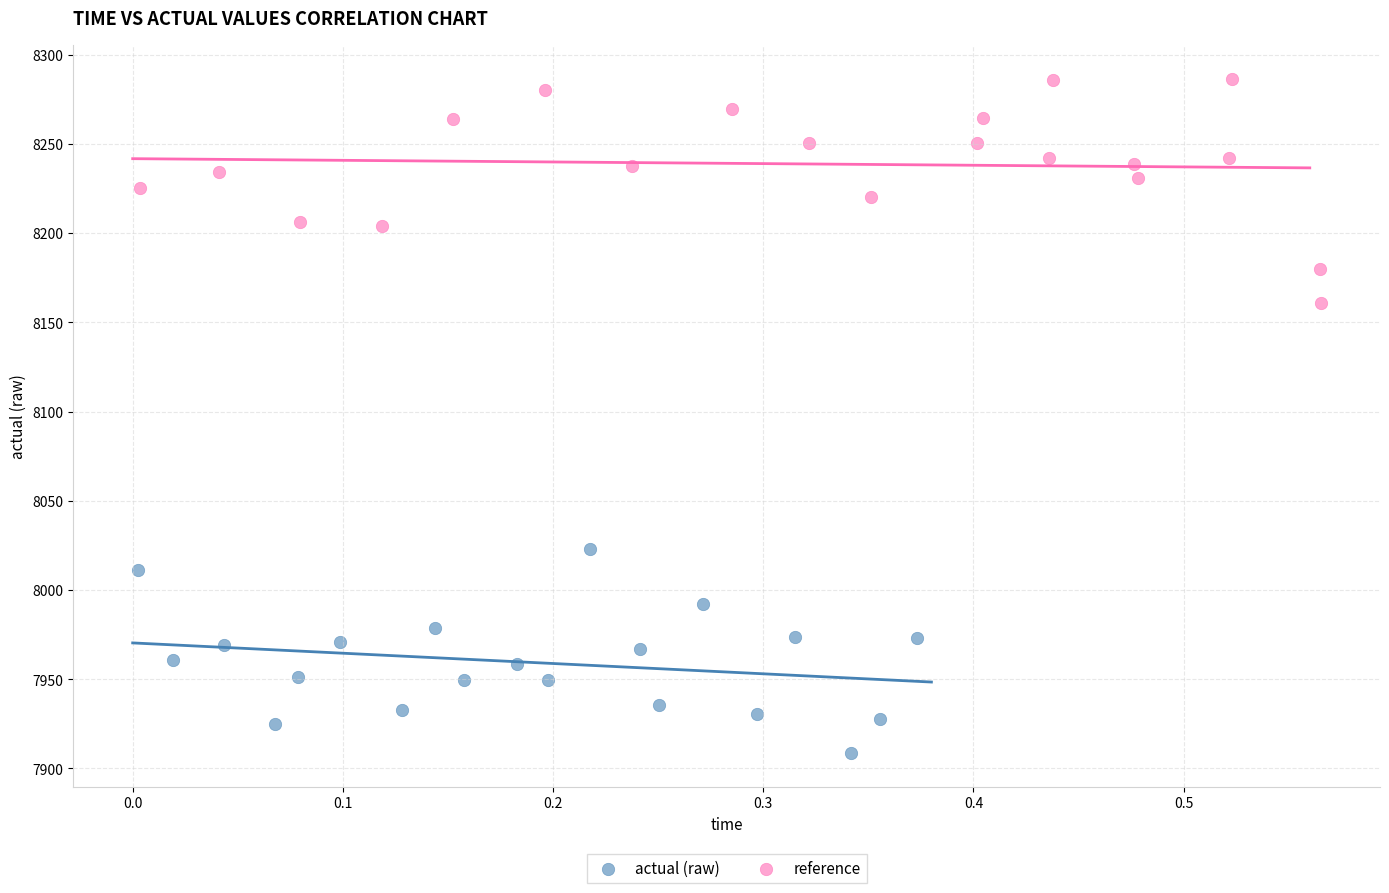

Which series reaches the minimum Y coordinate?

actual (raw)